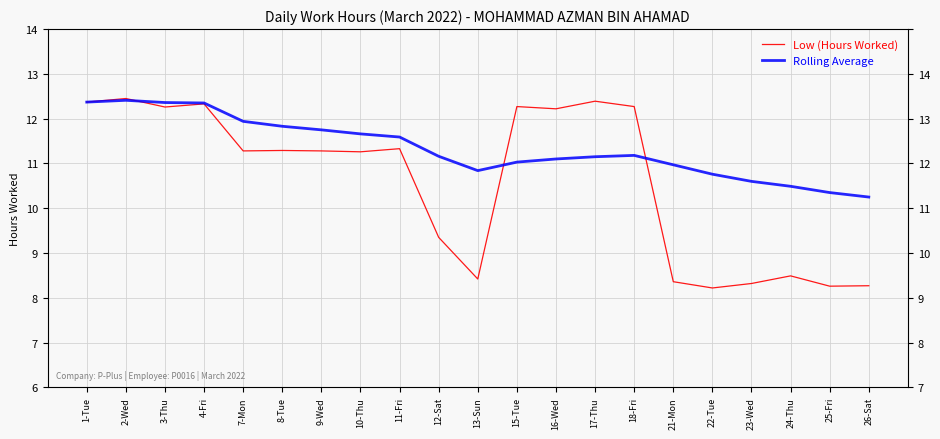

What is the highest value of the Rolling Average series?

12.4